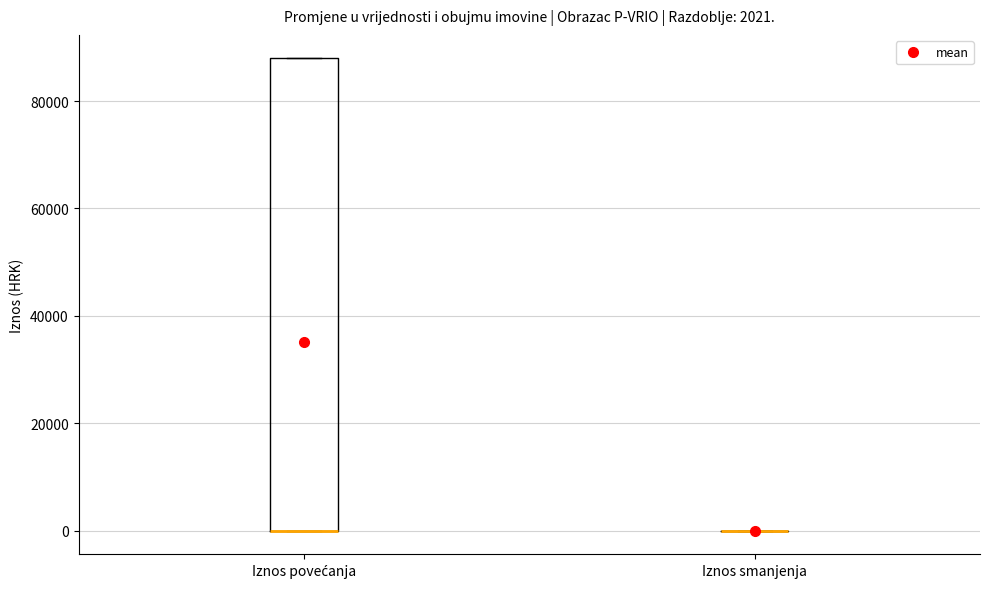

Comparing the boxes themselves (not the whiskers), which one is the tallest?

Iznos povećanja